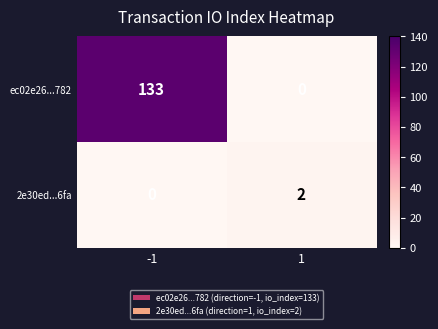

What is the greatest value displayed?

133